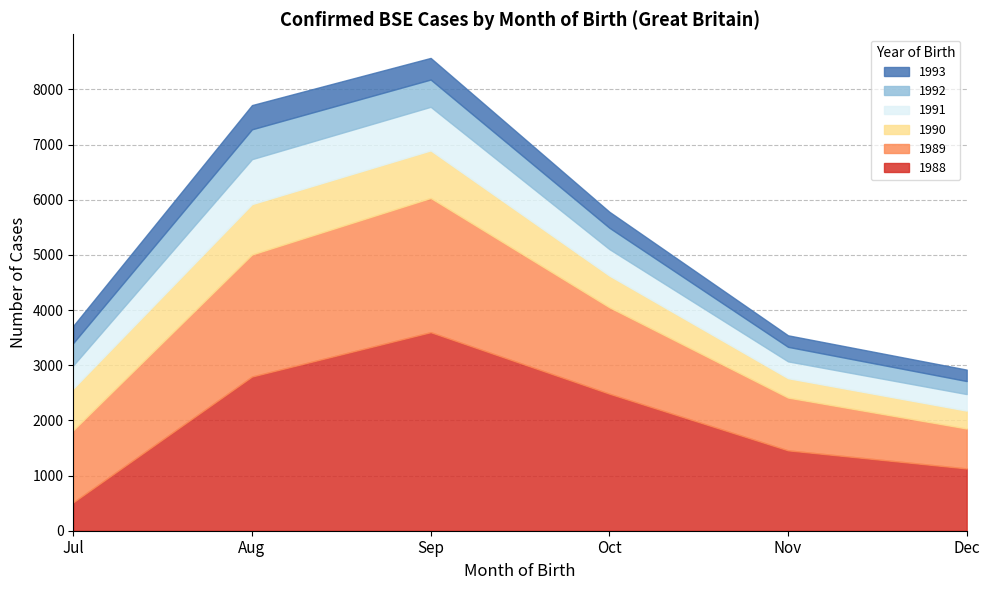

What is the approximate value of 1991 at Sep, to the nearest 50?

800